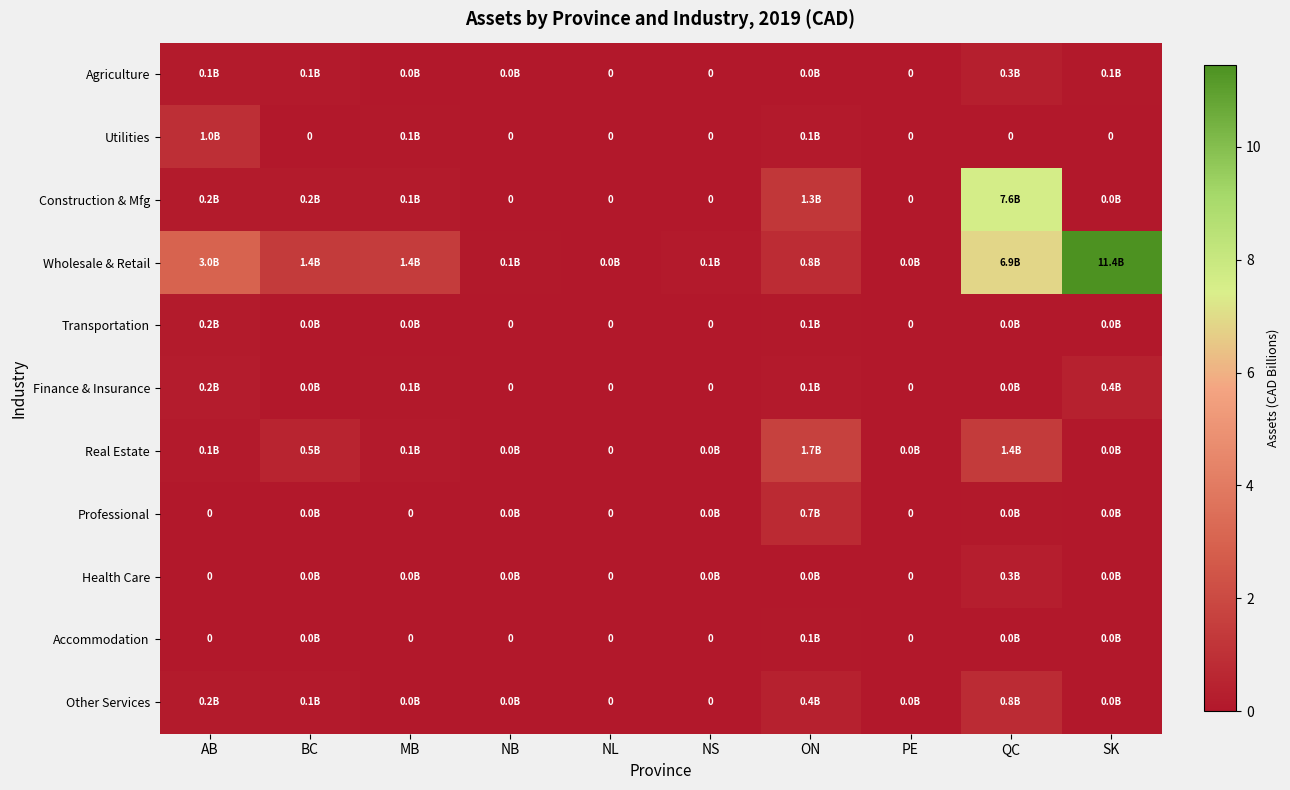

The Professional series shows 0.0 at MB. True or false?

True